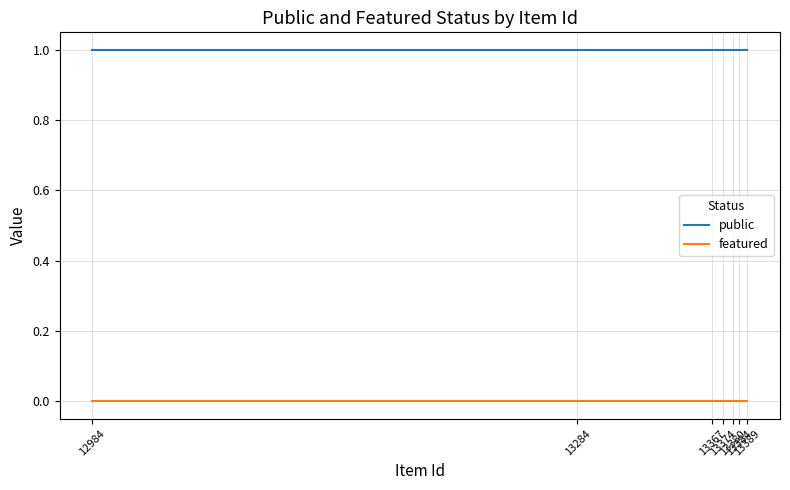

How many lines are shown in the chart?

2